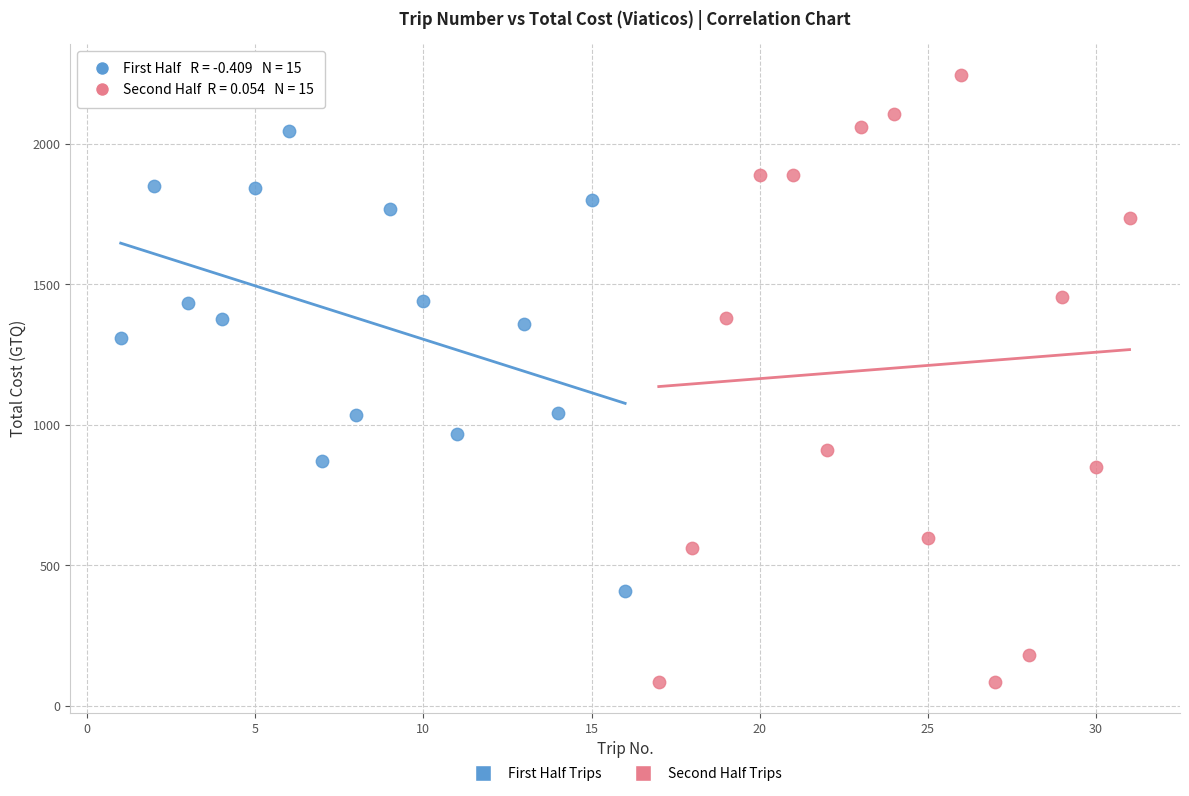

Which series reaches the maximum Y coordinate?

Second Half Trips